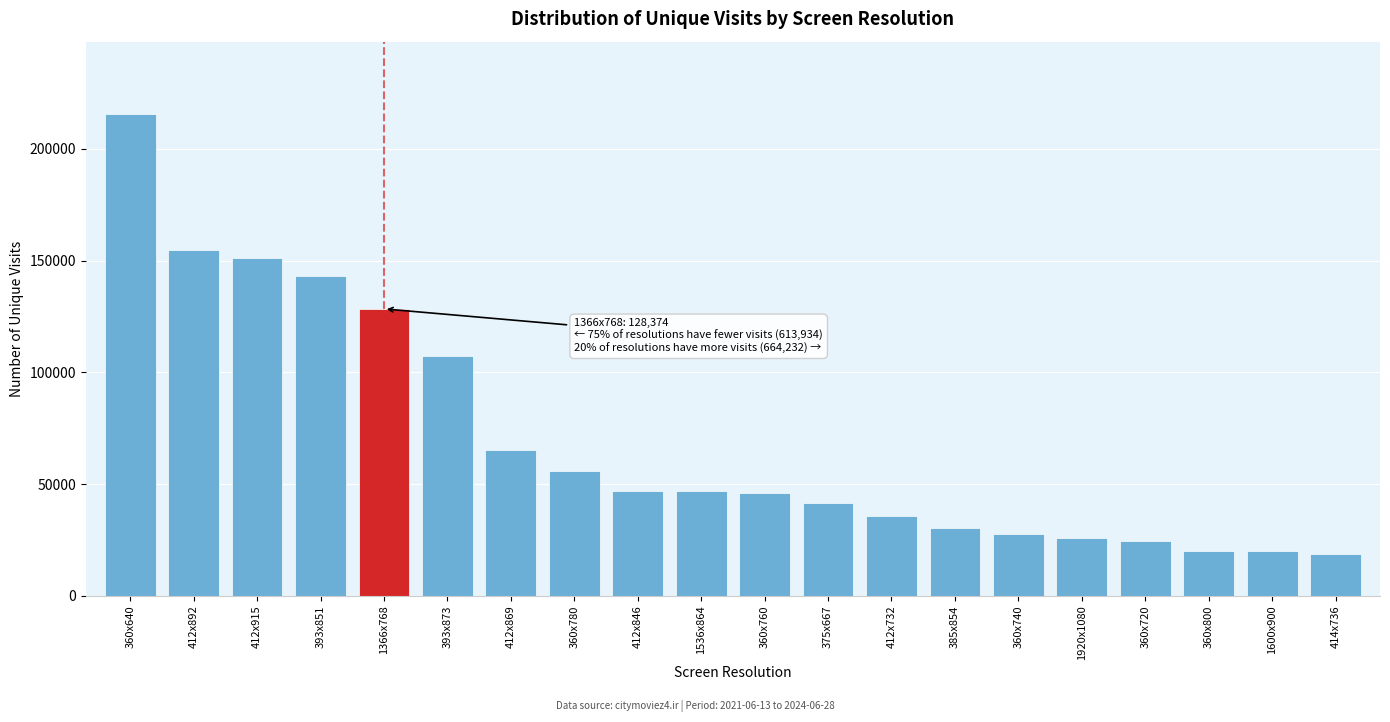

Which has a higher value, 412x915 or 1536x864?

412x915